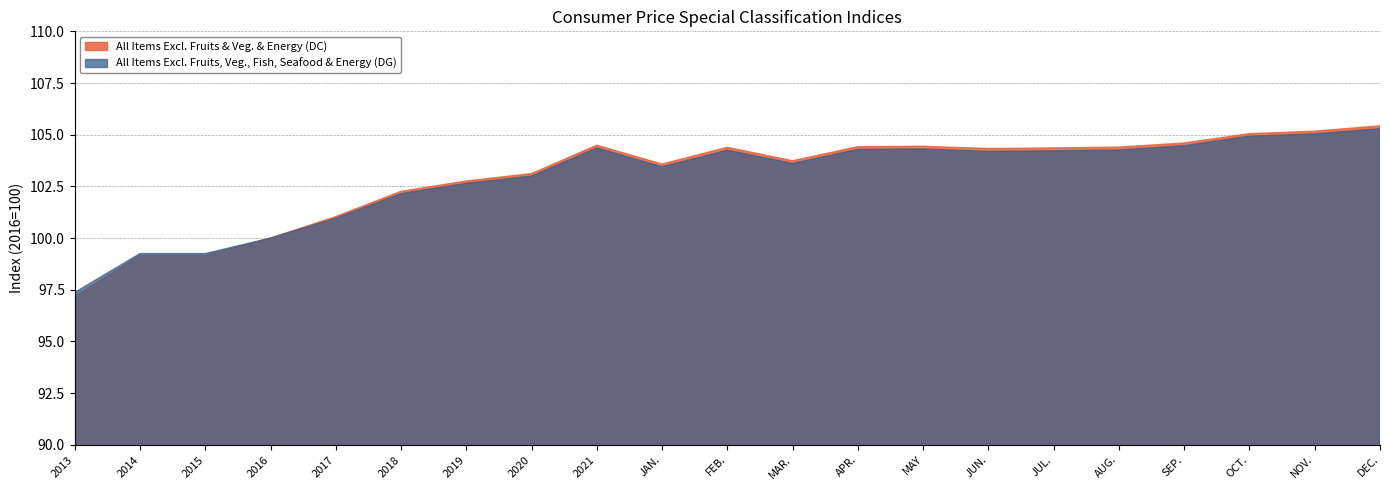

Which series has the widest spread of values?

All Items Excl. Fruits & Veg. & Energy (DC)